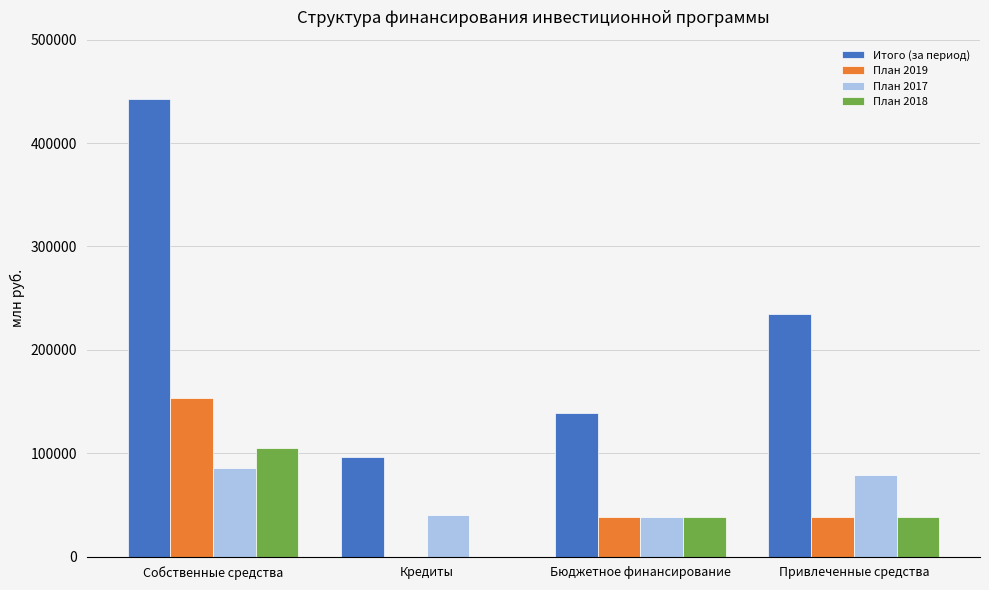

At which label does Итого (за период) reach its peak?

Собственные средства